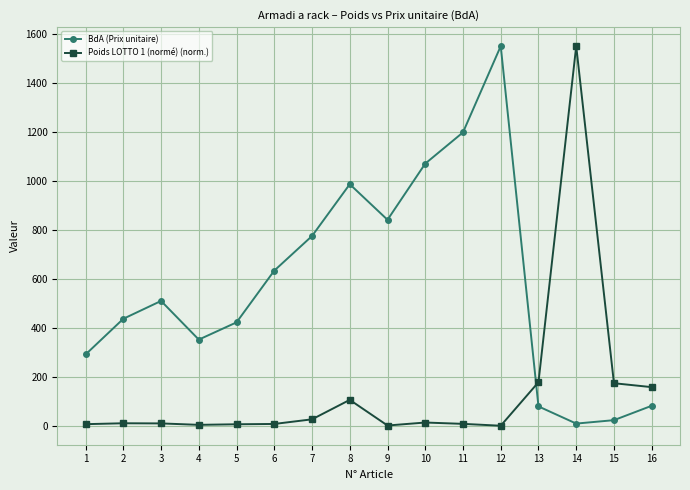

The value of BdA (Prix unitaire) at 5 is 422.4. True or false?

True